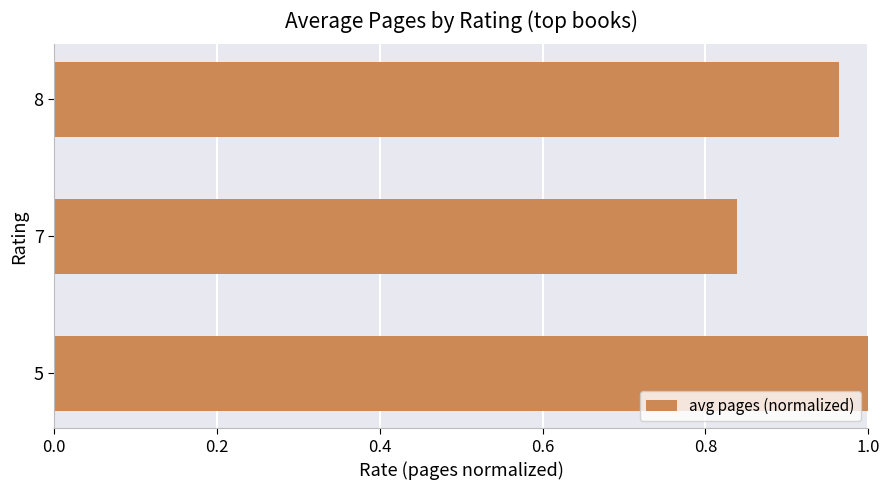

What is the difference between the maximum and minimum values?

0.2